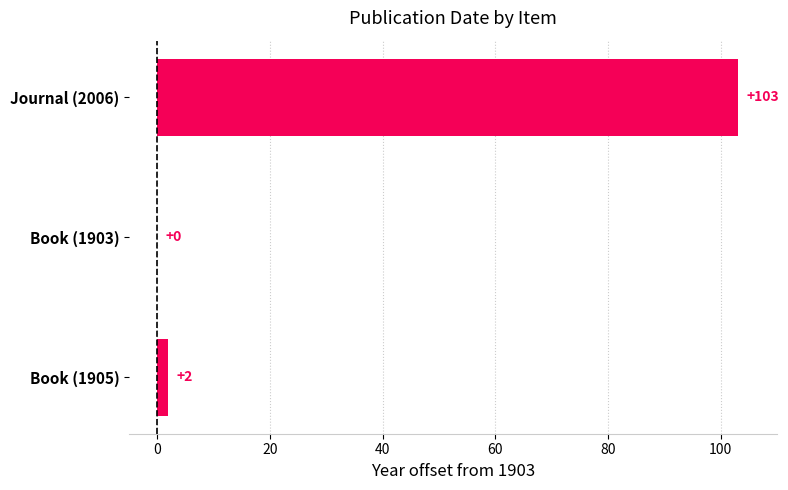

The value at Journal (2006) is 58. True or false?

False